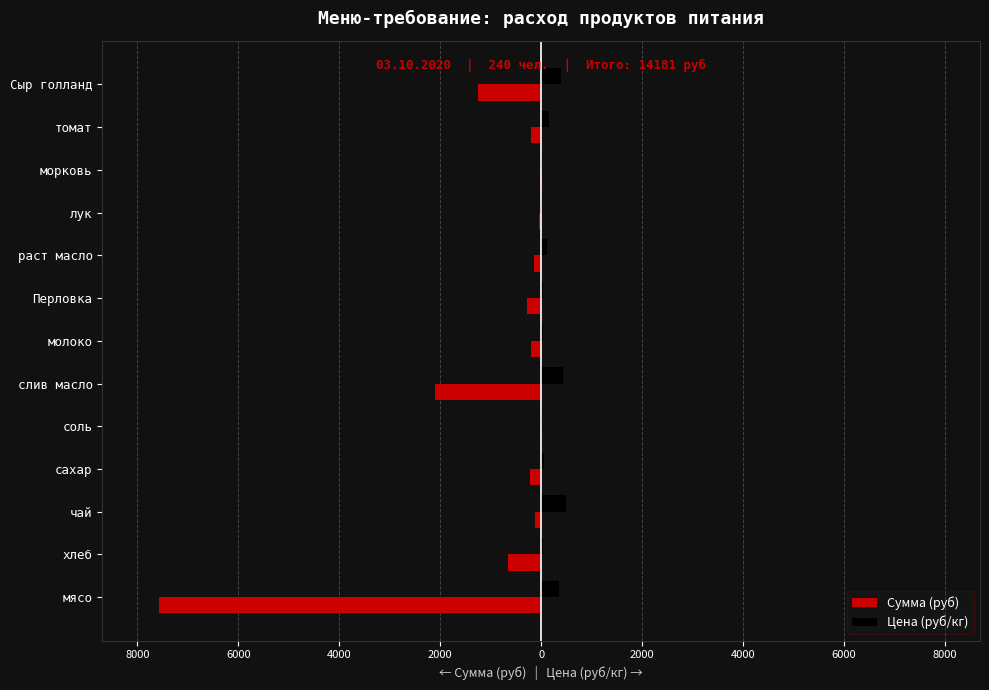

What are all the series names shown in the legend?

Сумма (руб), Цена (руб/кг)